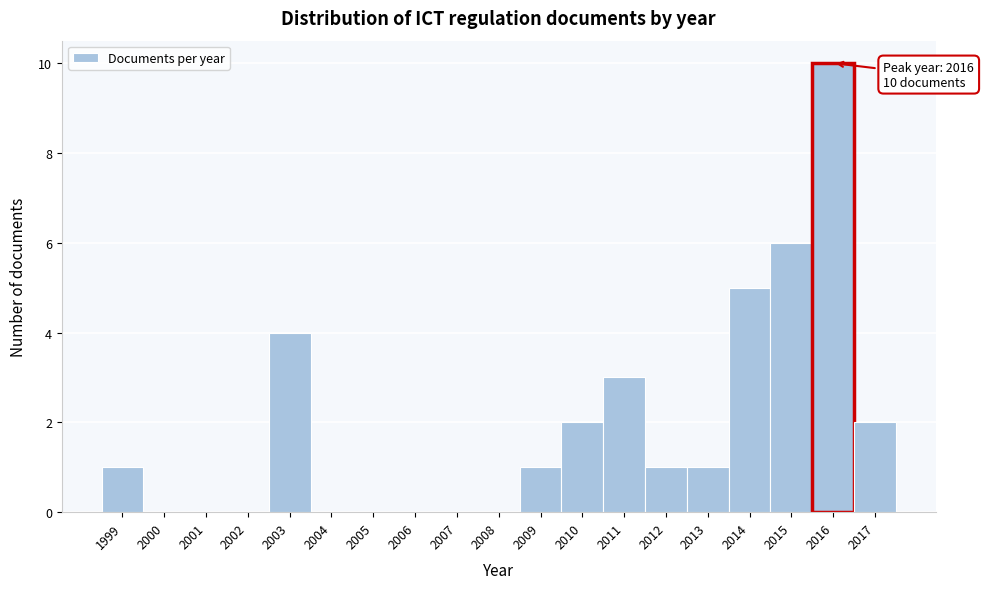

Which range on the x-axis has the tallest bar?

2015.5 to 2016.5